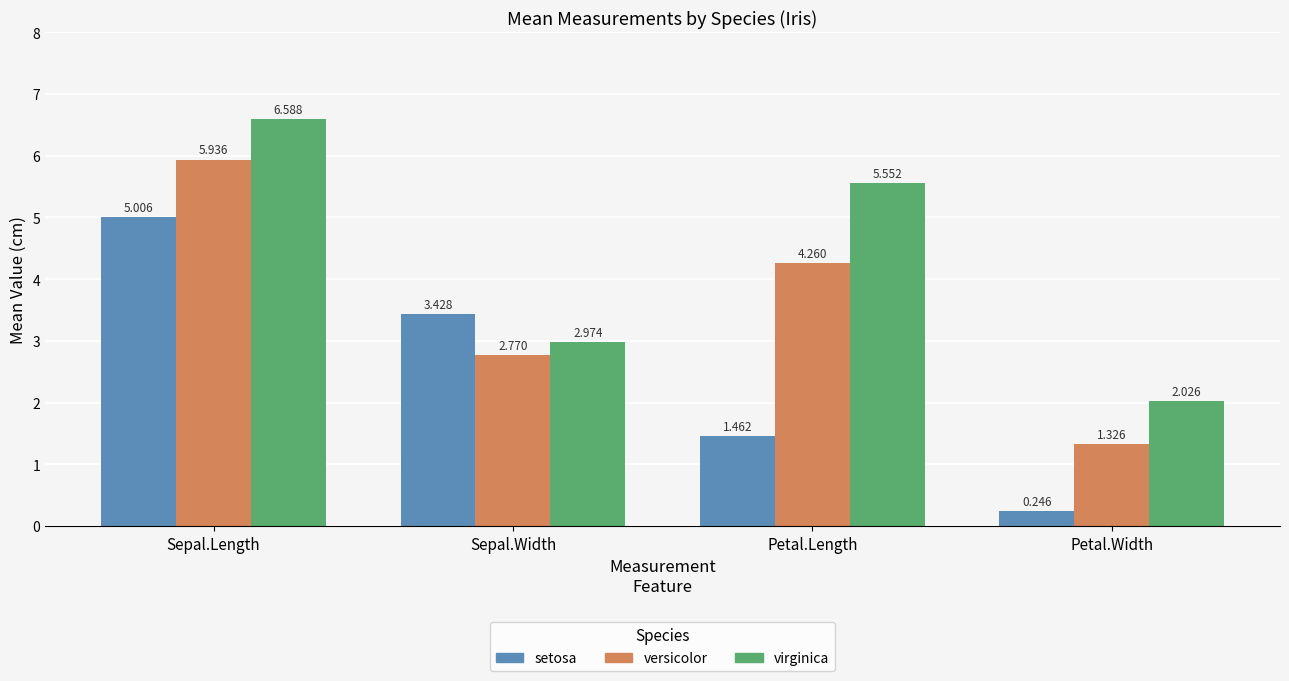

List the series in order of their peak value, lowest first.

setosa, versicolor, virginica